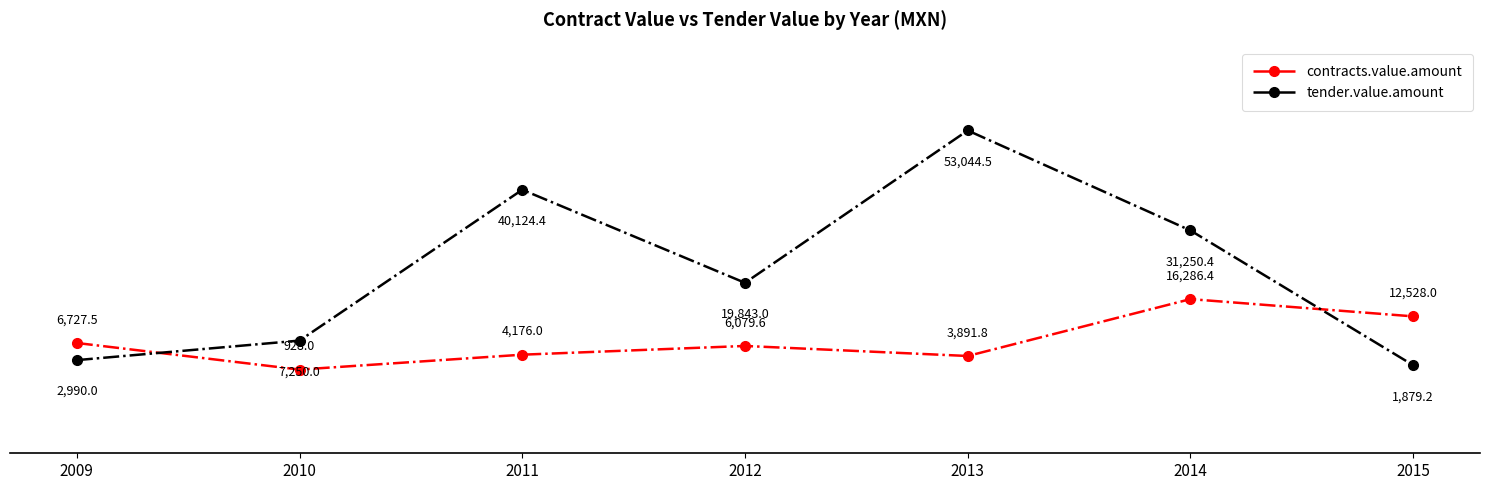

At which category does contracts.value.amount reach its first local peak?

2012